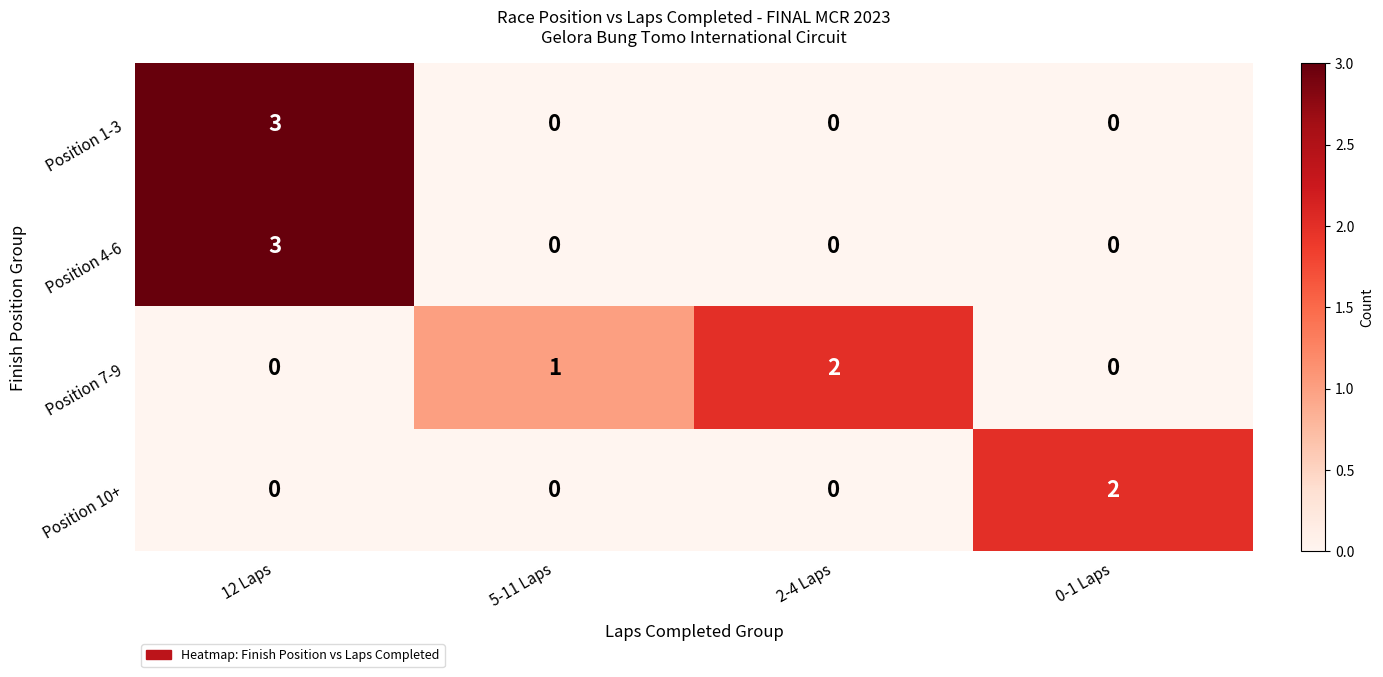

Which category has the highest value in the Position 4-6 series?

12 Laps